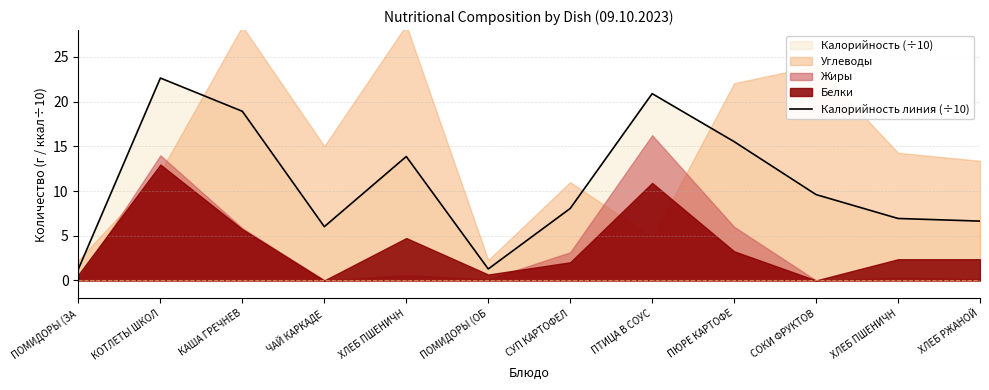

What is the label of the 9th point from the left?

ПЮРЕ КАРТОФЕ